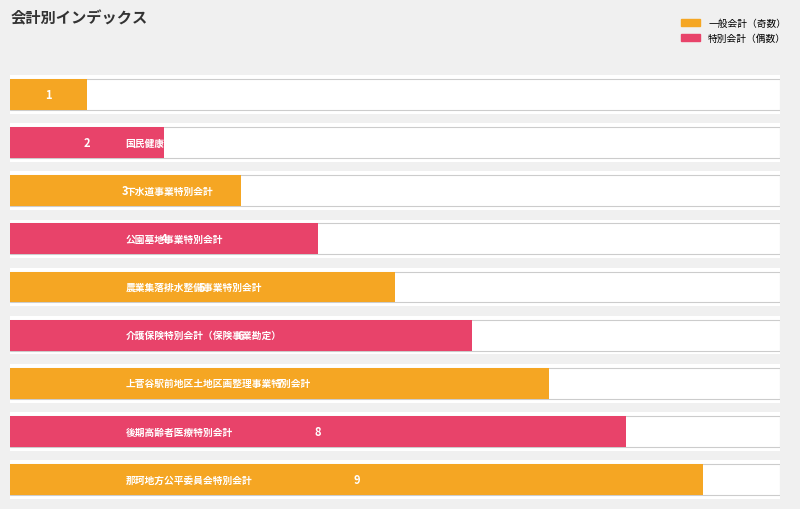

Which label corresponds to the largest value in the chart?

那珂地方公平委員会特別会計